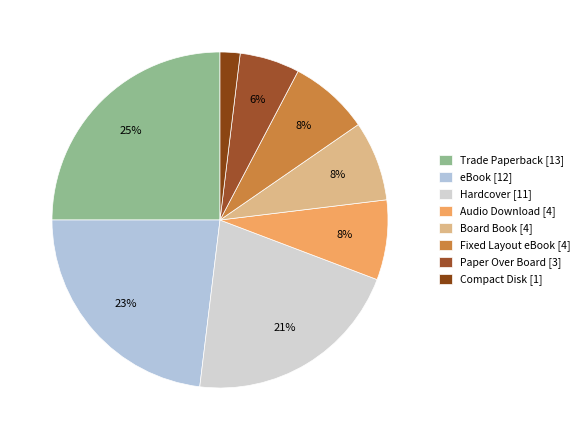

Which slice is the smallest?

Compact Disk